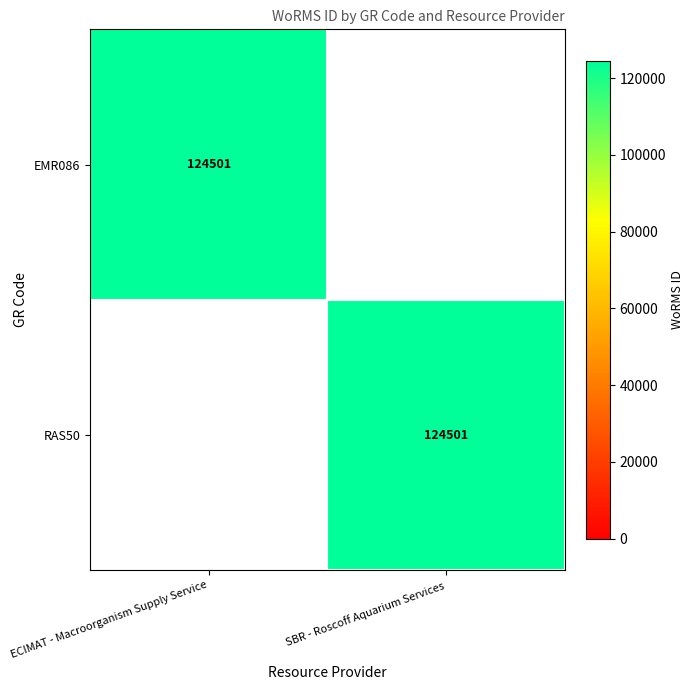

Is it true that RAS50 equals 197876 at SBR - Roscoff Aquarium Services?

False